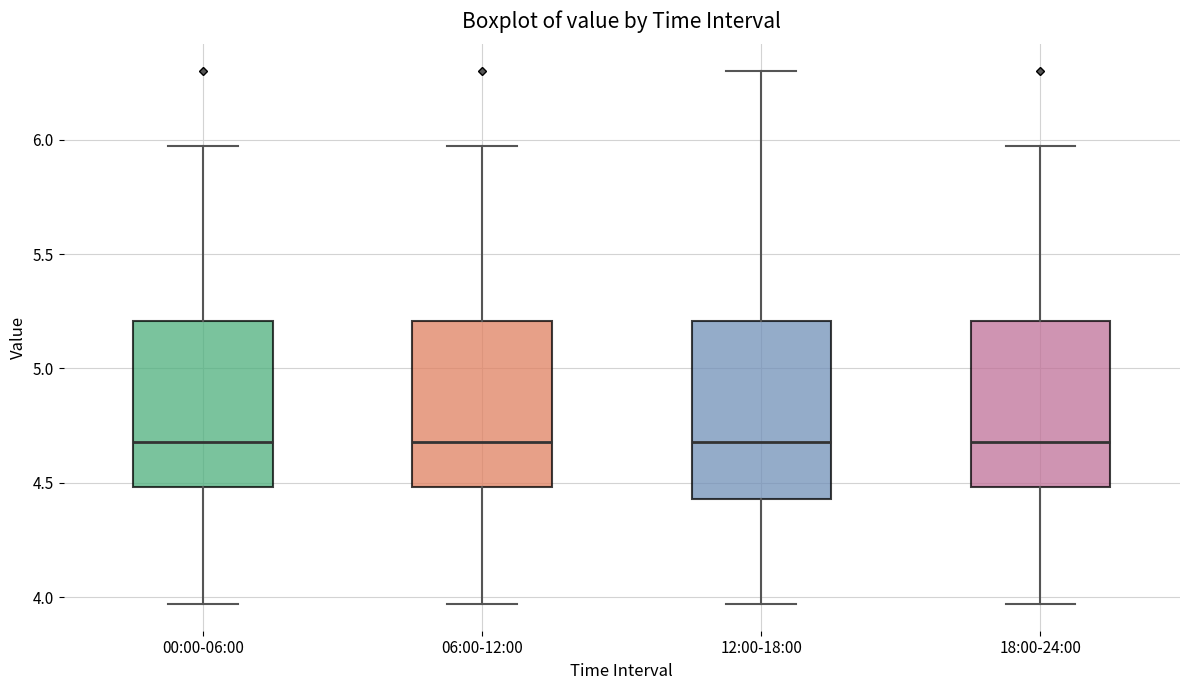

Which box is the tallest, from its lower edge to its upper edge?

12:00-18:00